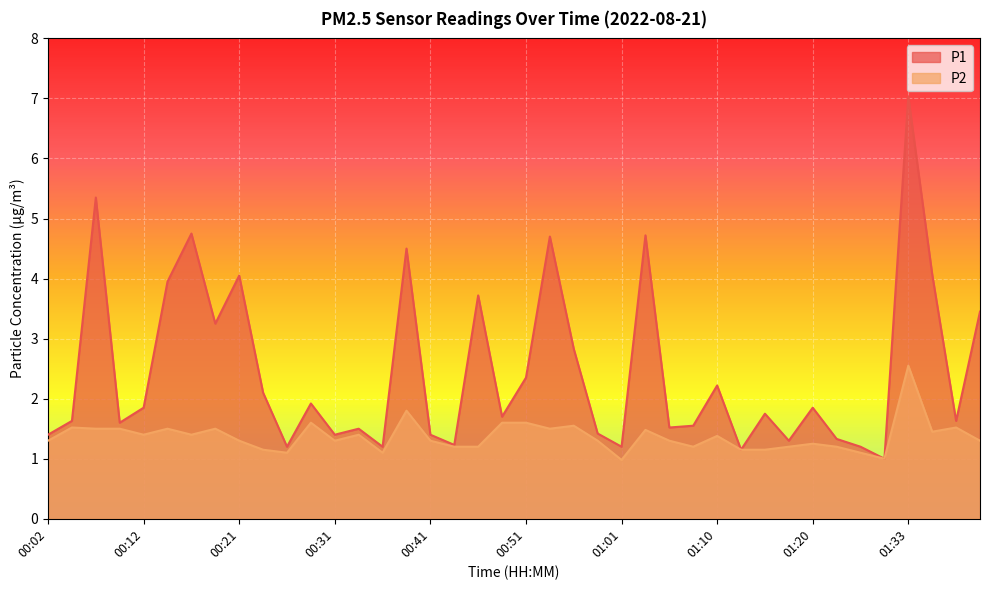

At which label does P2 first exceed 1?

00:02